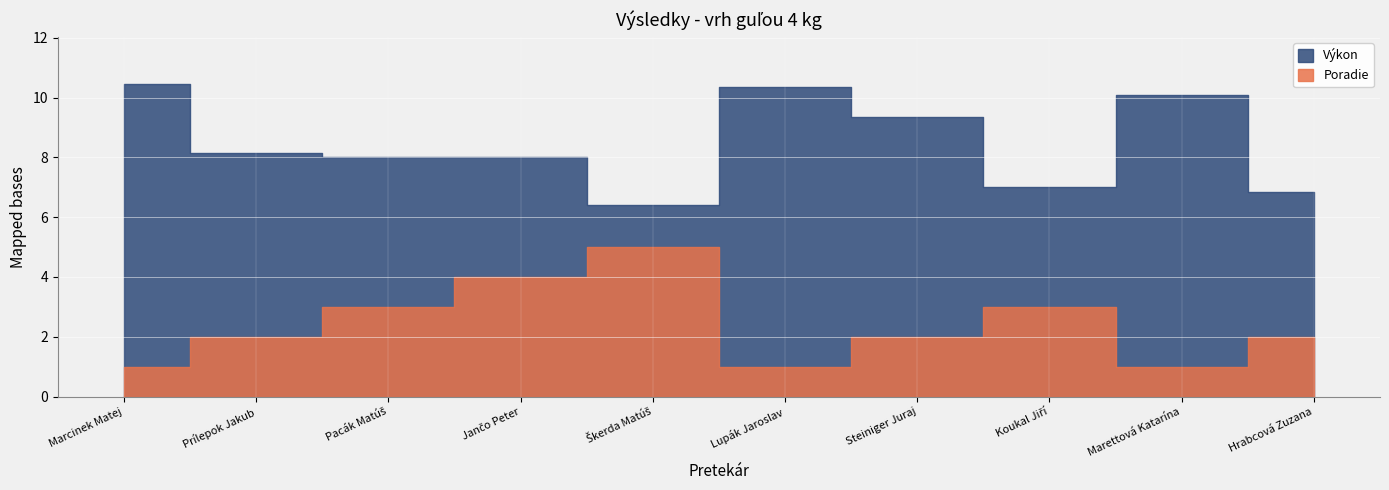

What is the label of the 6th point from the right?

Škerda Matúš